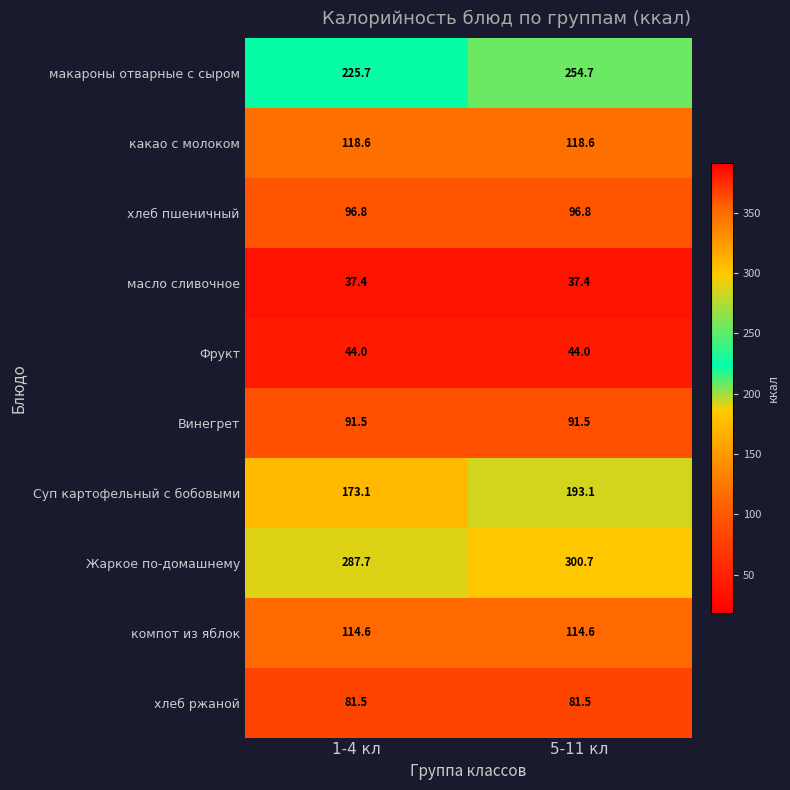

Where is макароны отварные с сыром nearest to the value 240?

1-4 кл